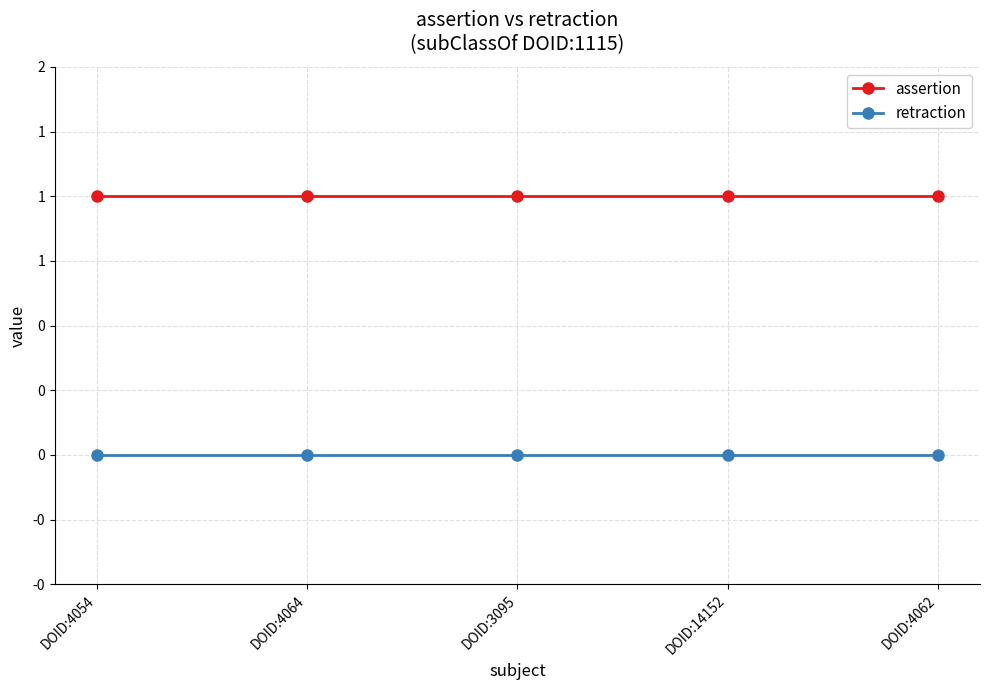

Does the chart have visible grid lines?

Yes